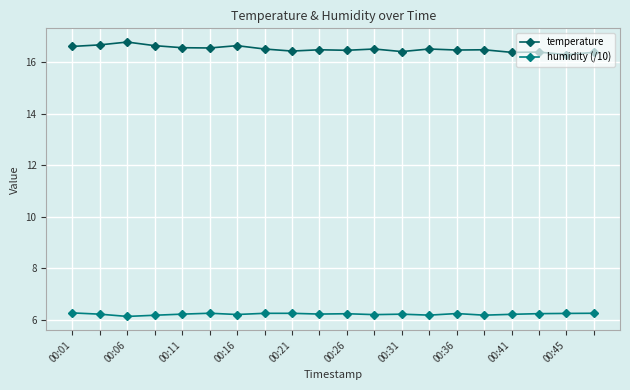

What is the maximum value shown in the chart?

16.8